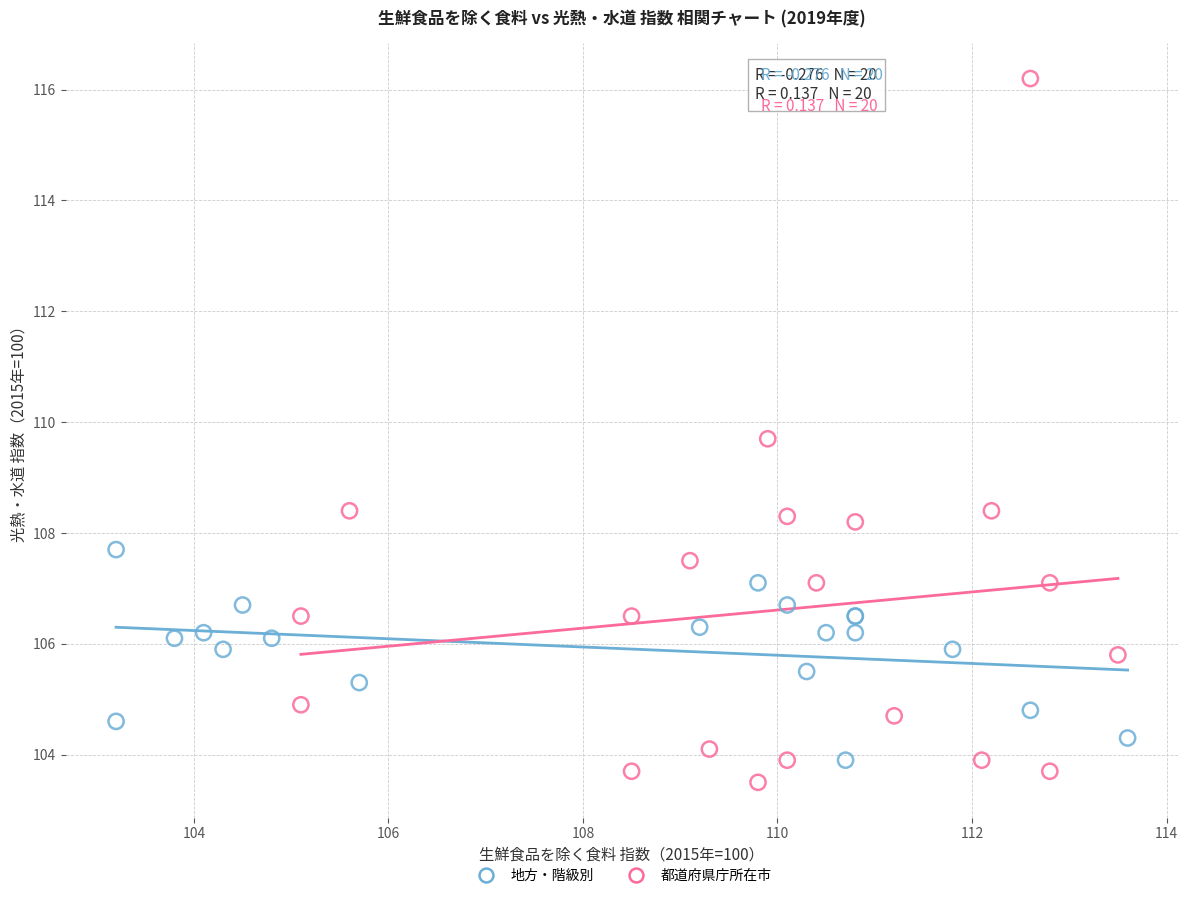

Which series reaches the maximum Y coordinate?

都道府県庁所在市